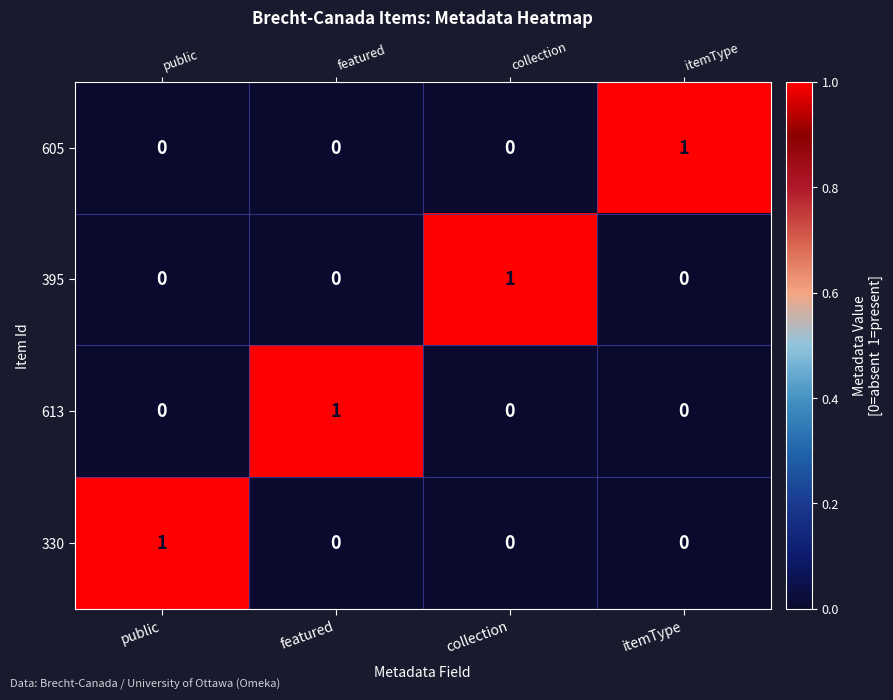

Is it true that 330 equals 1 at featured?

False